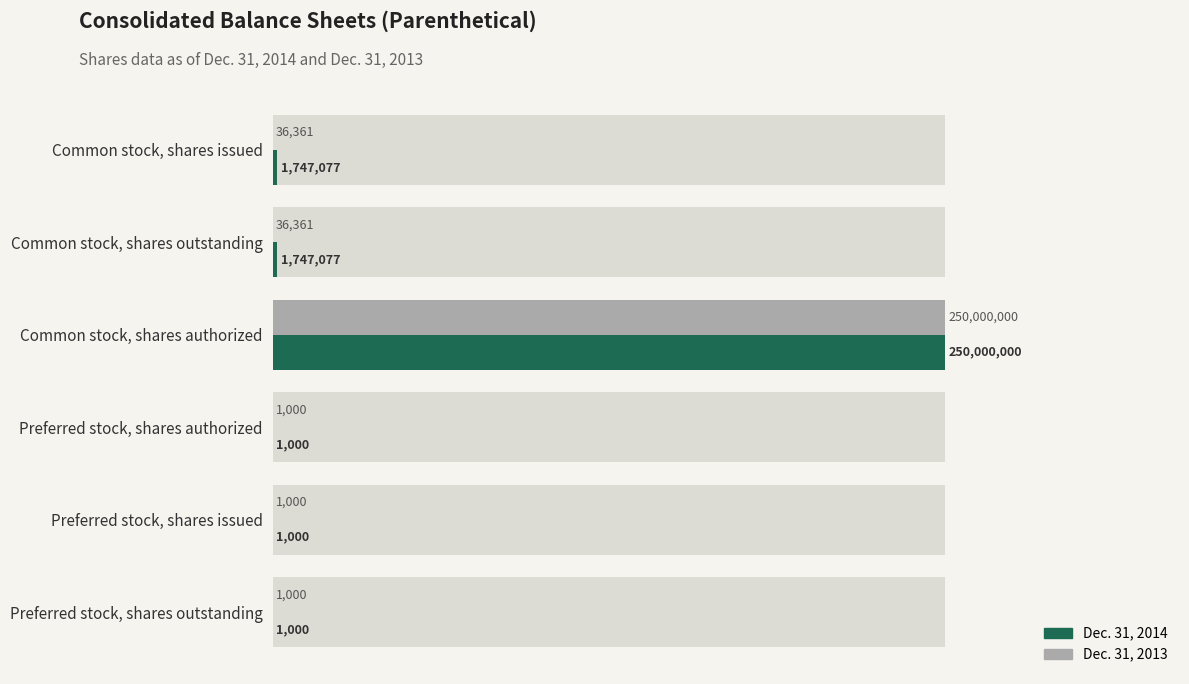

How many bars are there in each group?

2